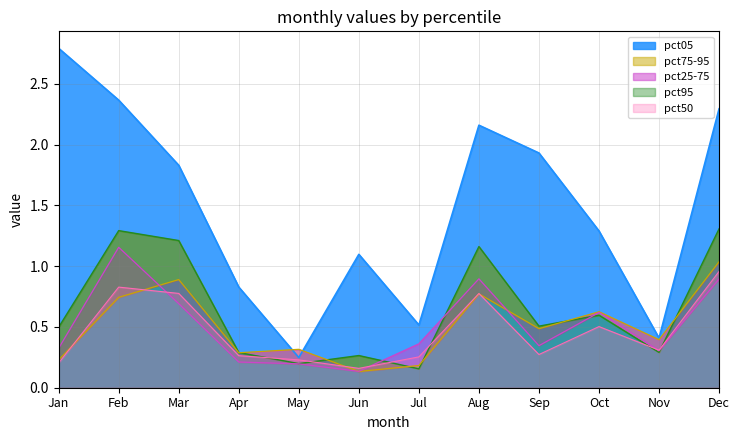

The pct25 series shows 0.9 at Aug. True or false?

True